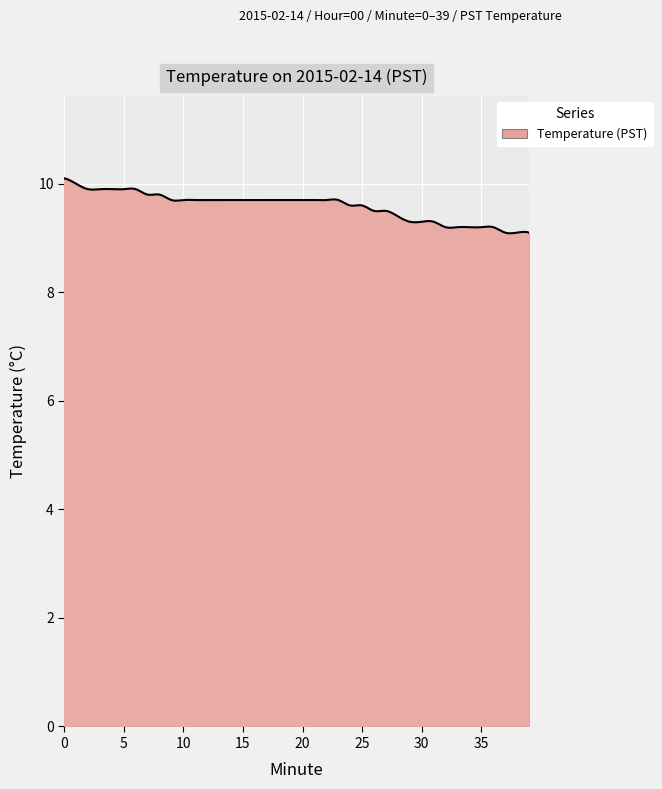

What is the minimum value shown in the chart?

9.1